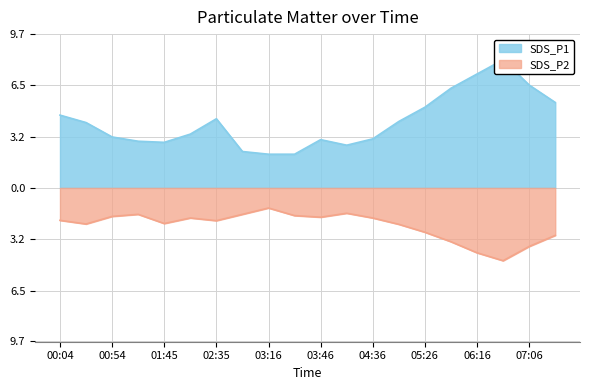

Is it true that SDS_P2 equals -3.4 at 00:04?

False